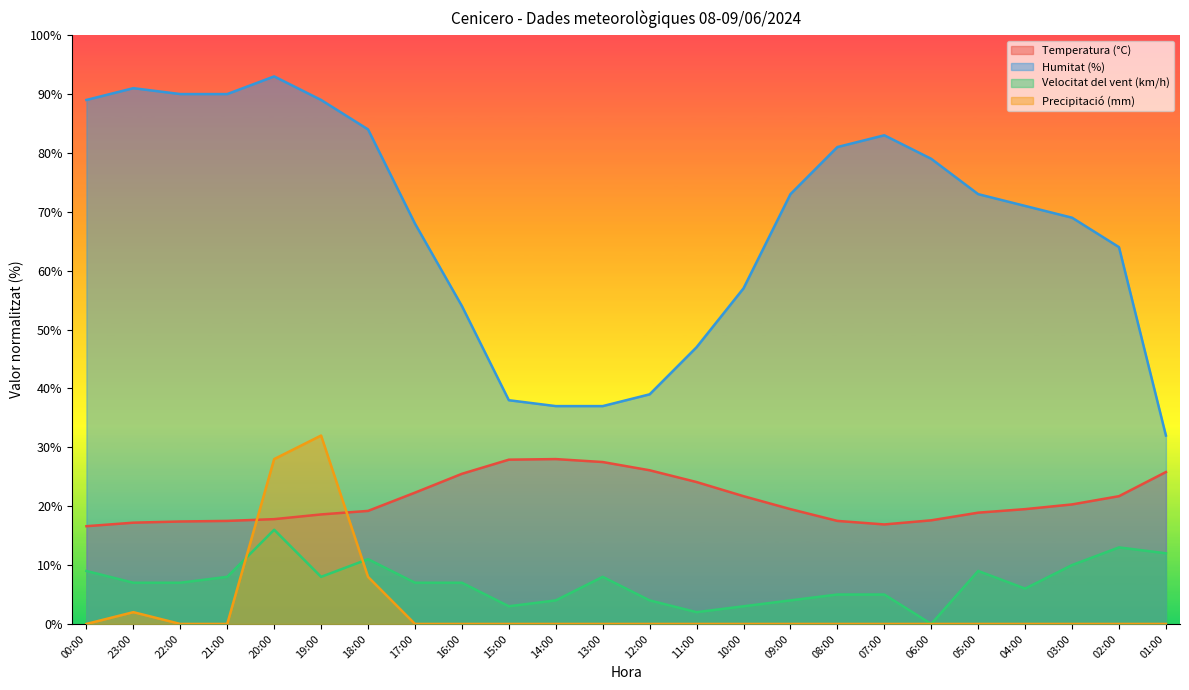

True or false: Temperatura (°C) and Velocitat del vent (km/h) cross at least once.

False